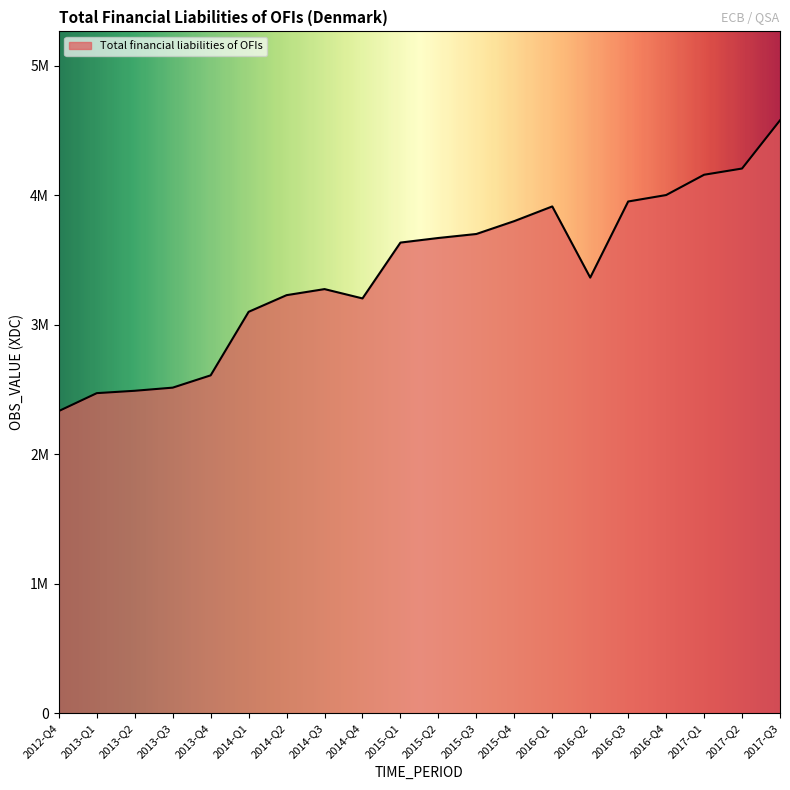

Is this an area chart (filled region under the line)?

Yes